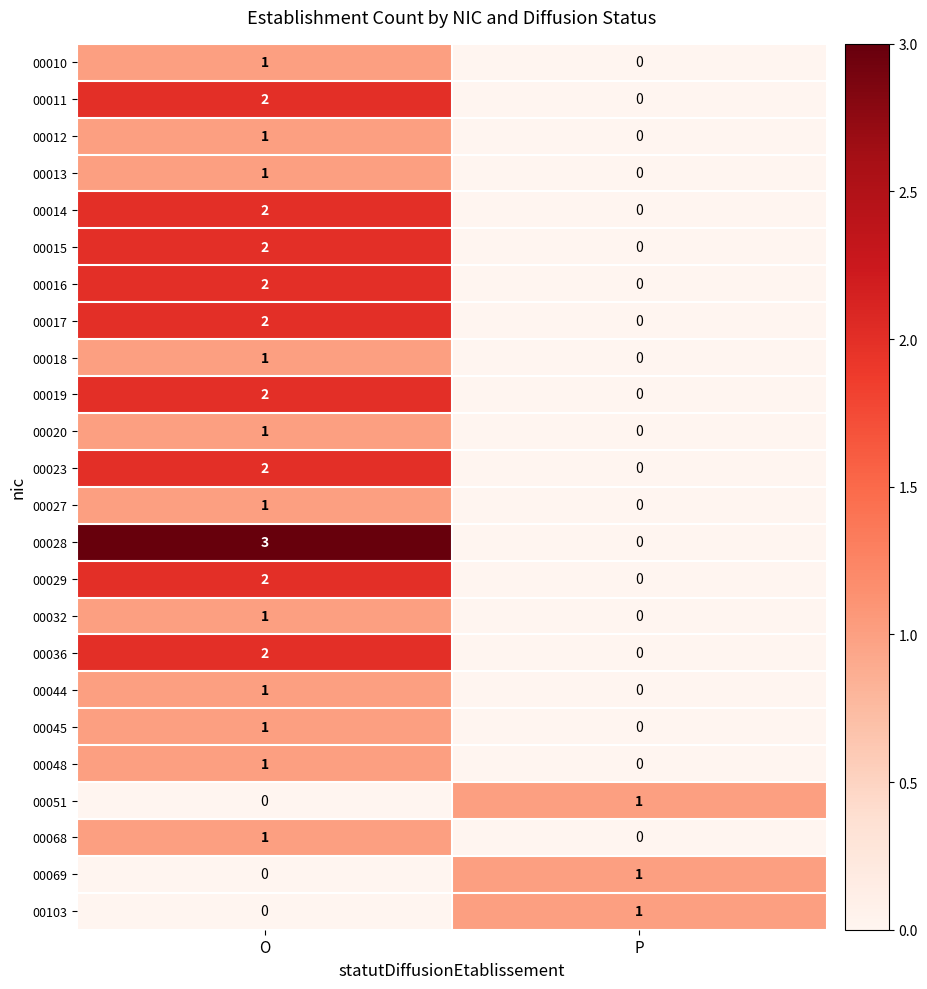

Where is 00048 nearest to the value 0?

P